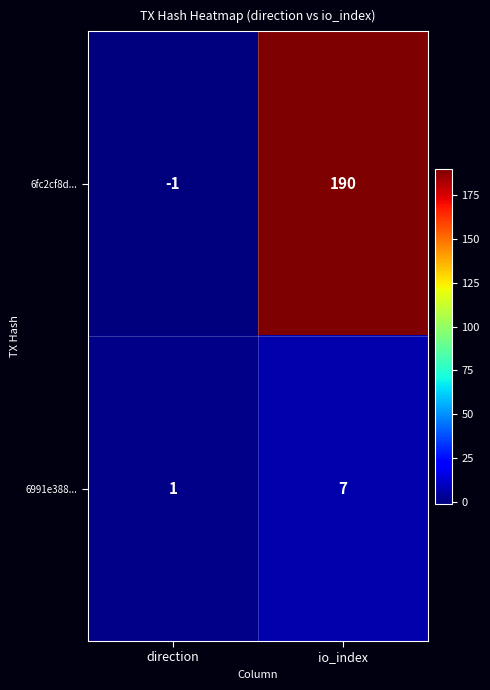

What is the difference between the highest and lowest values at io_index?

183